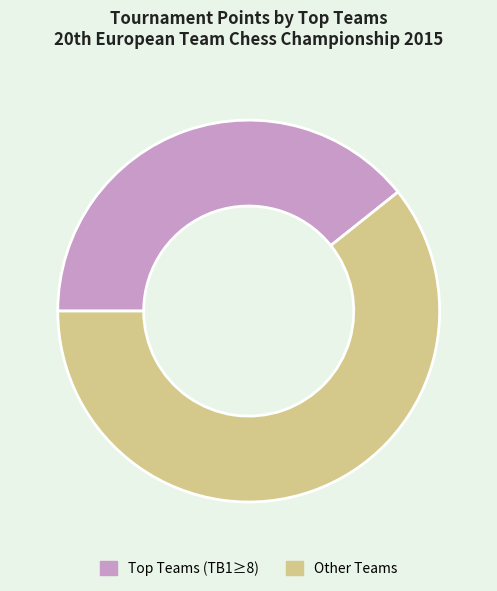

Which category has the smallest portion of the pie?

Top Teams (TB1≥8)